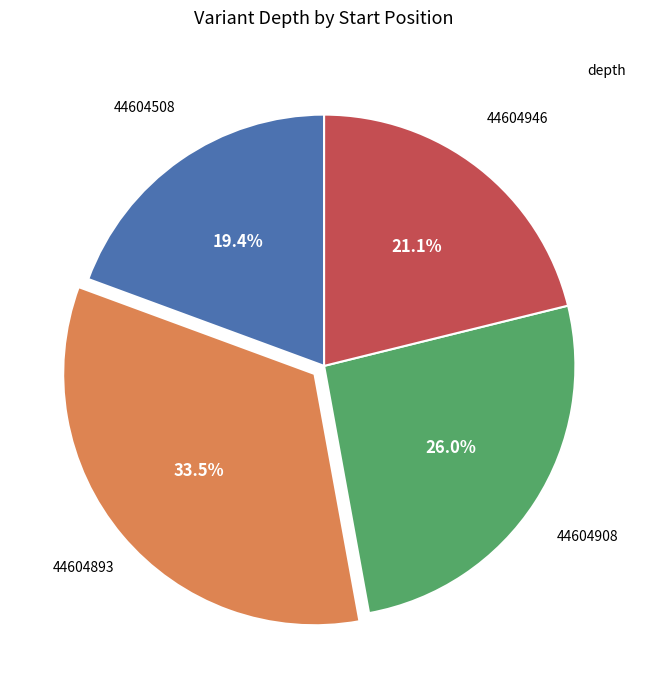

Is there a majority slice in this chart?

No